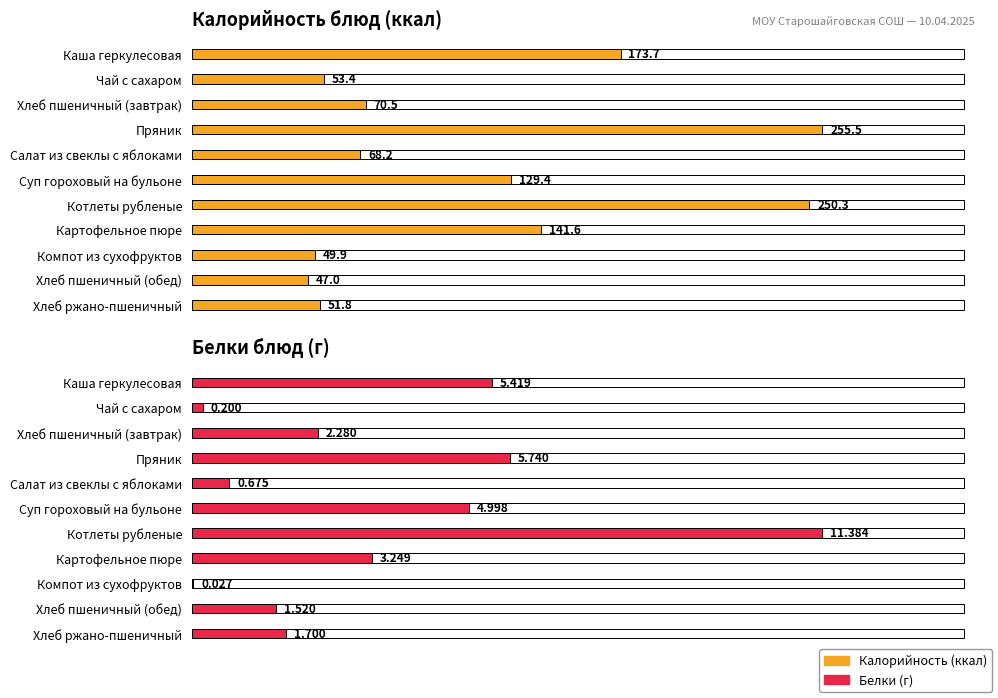

What is the difference between the maximum and minimum values in the Белки series?

11.4